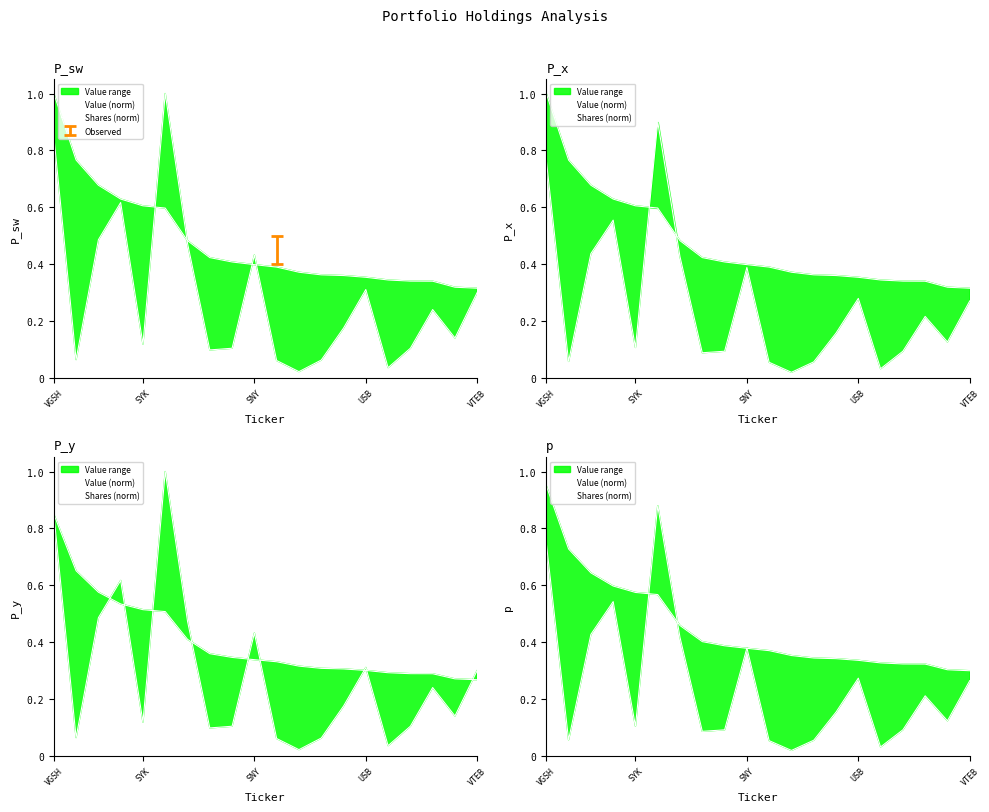

Does the chart have visible grid lines?

No